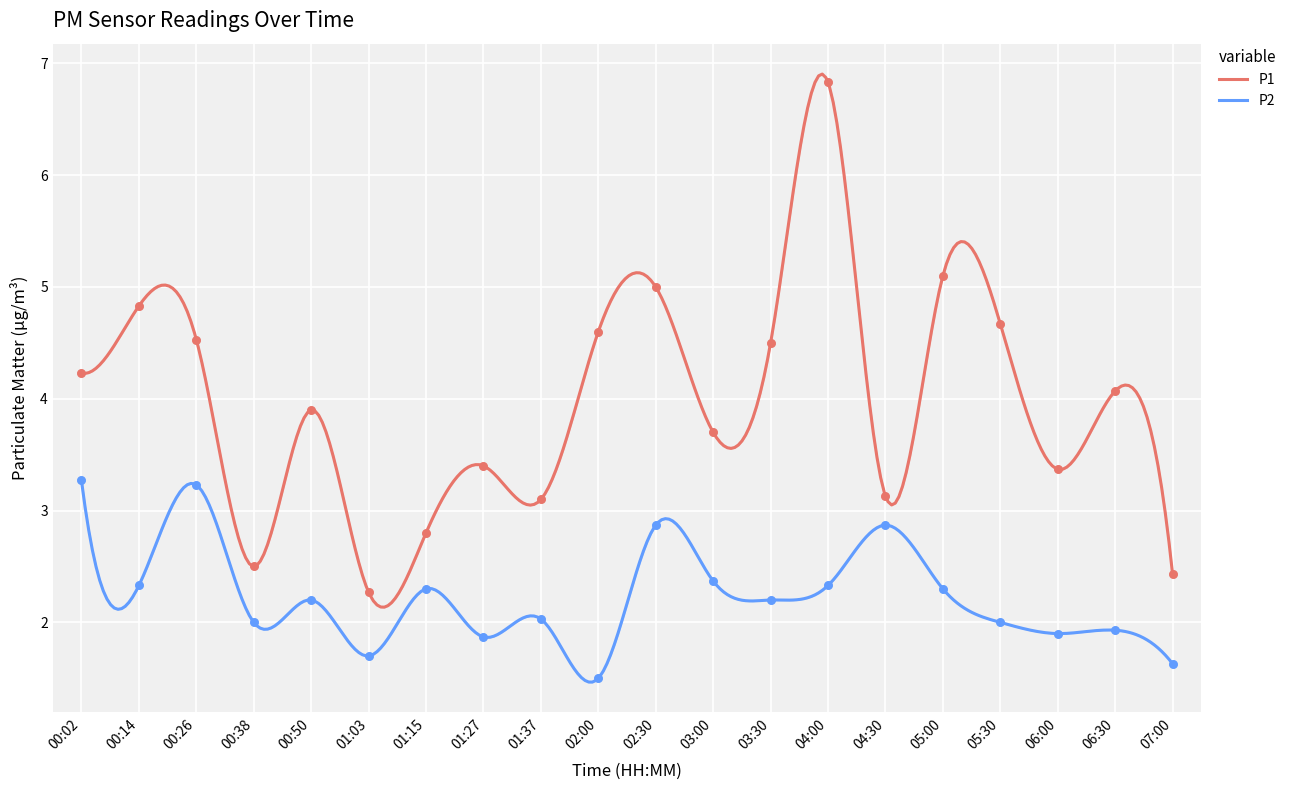

At how many categories does at least one series exceed 3?

16